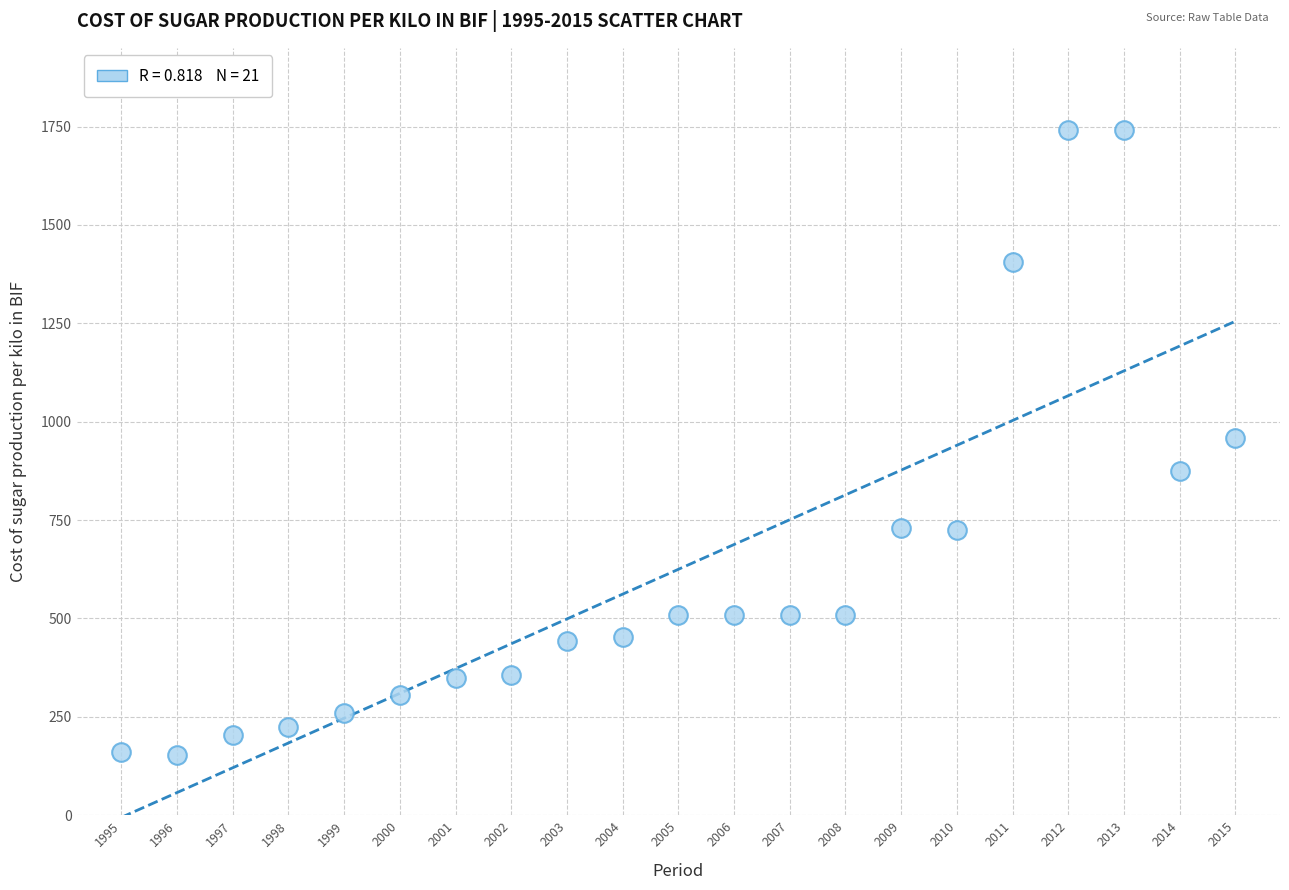

What is the range of Y values (max minus min)?

1588